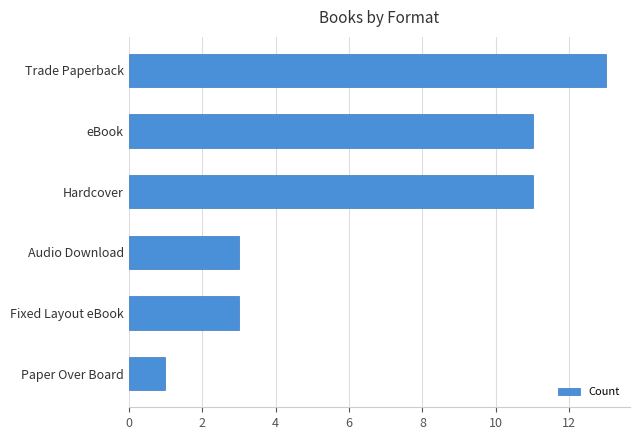

Approximately how many times larger is the value at Audio Download compared to eBook?

0.3